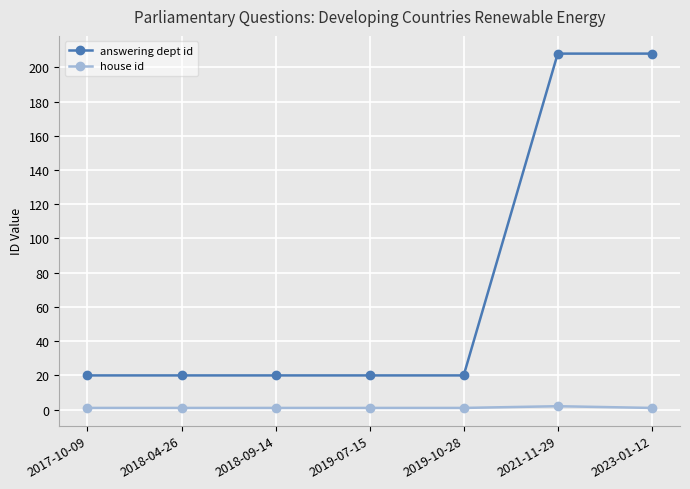

What is the label of the 3rd point from the left?

2018-09-14